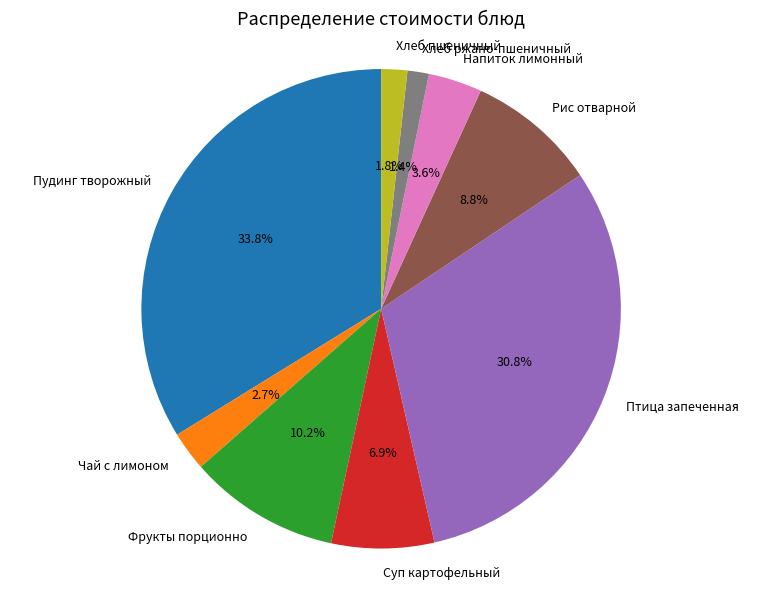

Which slice is the largest?

Пудинг творожный